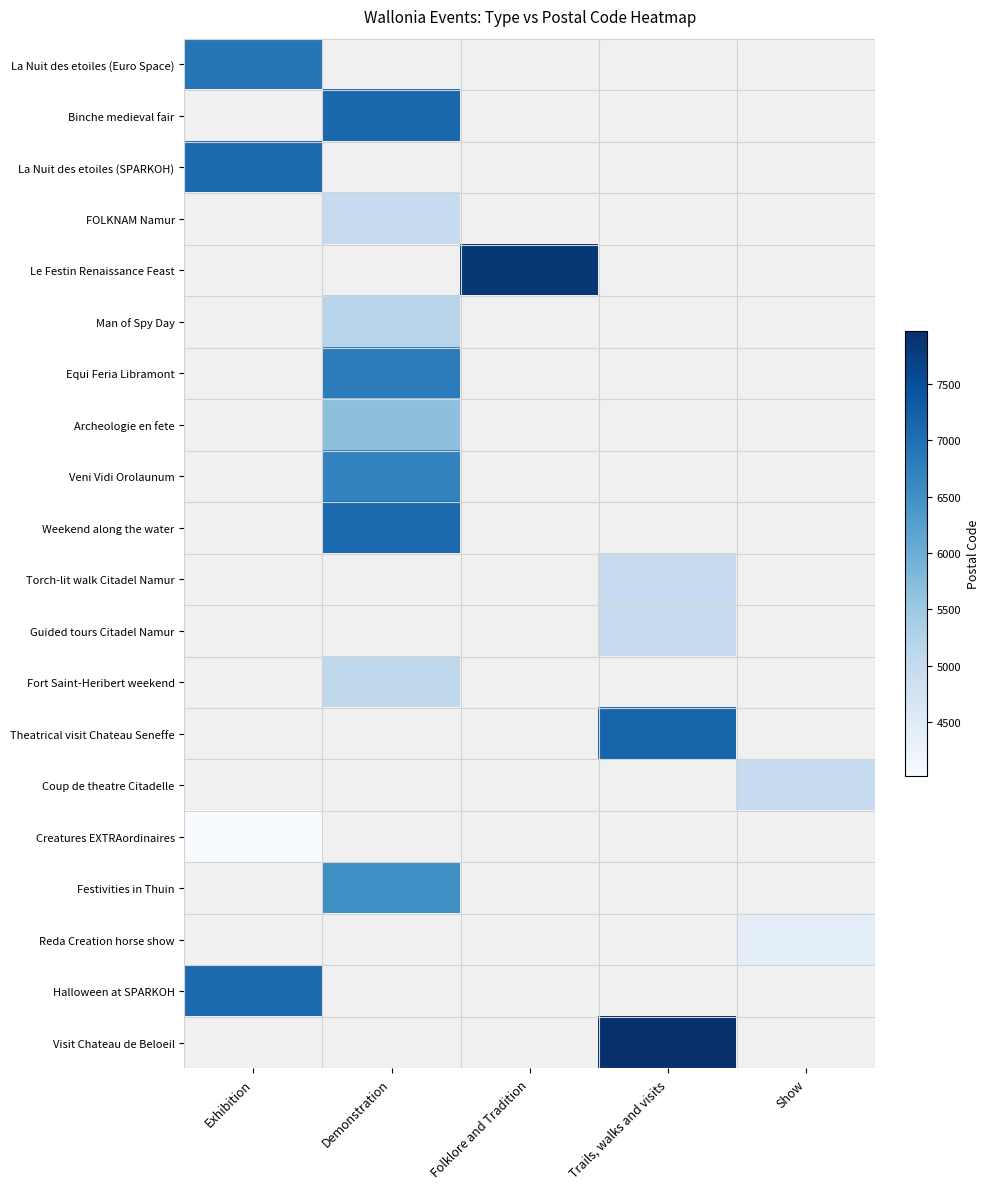

How many values in Theatrical visit Chateau Seneffe are above zero?

1